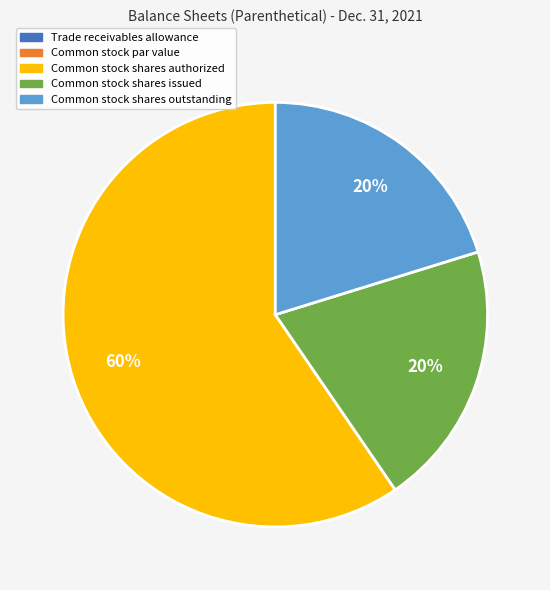

What is the largest slice in the pie chart?

Common stock shares authorized